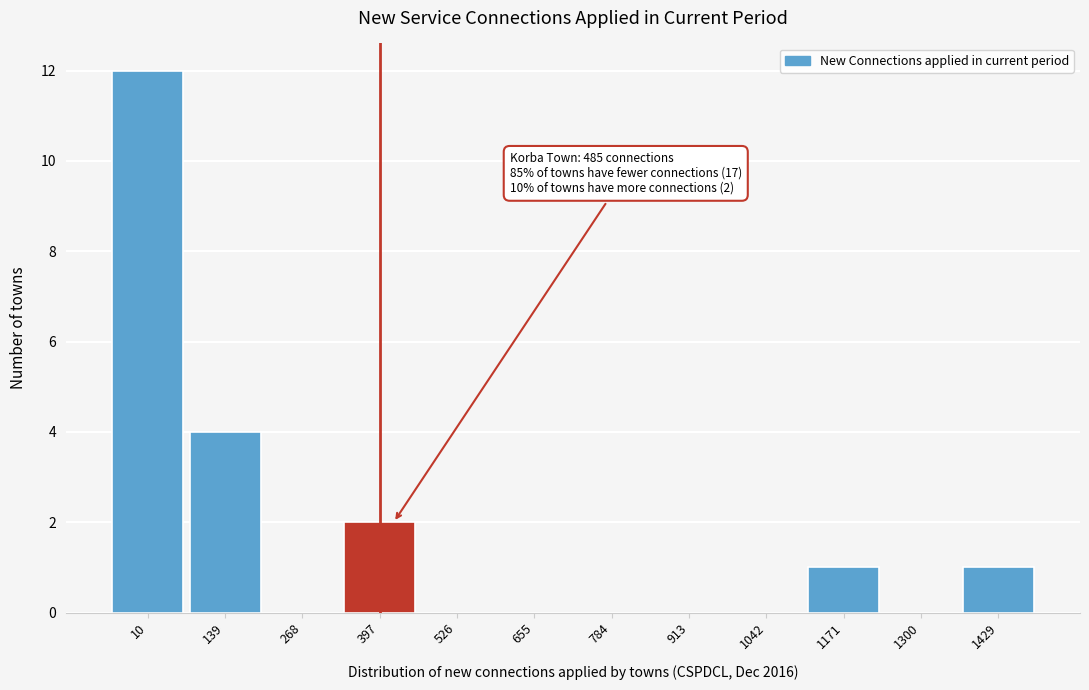

Reading left to right, what are all the values shown in this chart?

10=12	139=4	268=0	397=2	526=0	655=0	784=0	913=0	1042=0	1171=1	1300=0	1429=1